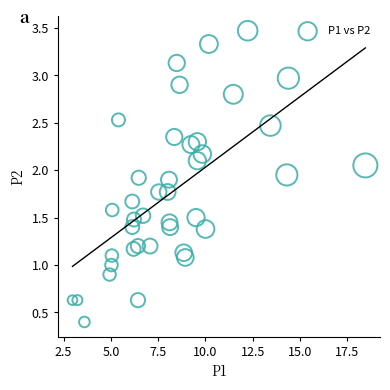

What is the range of Y values (max minus min)?

3.1